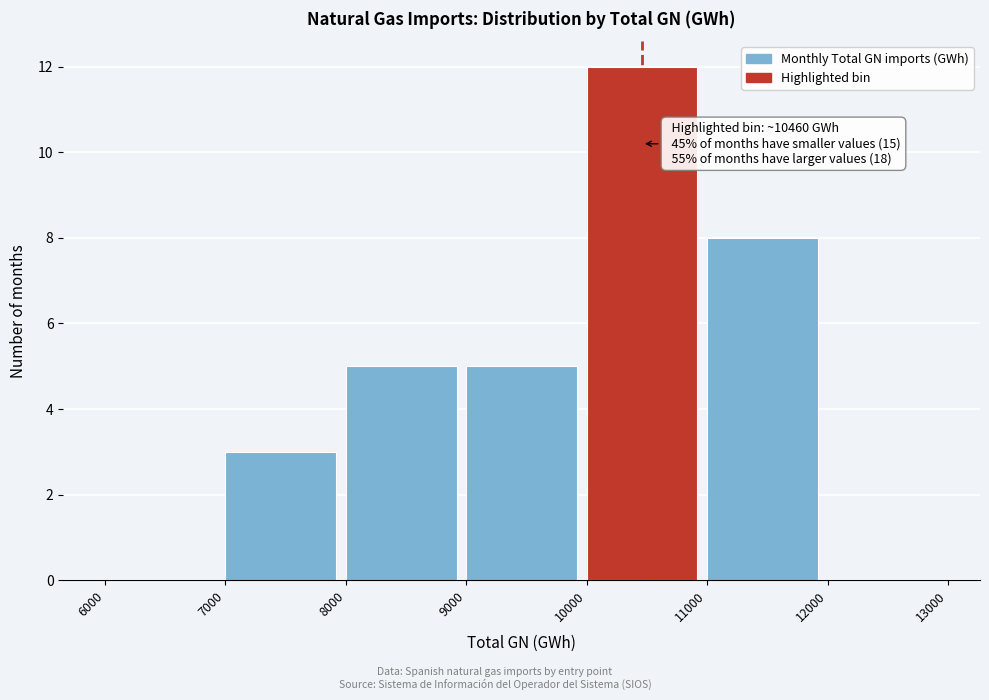

Over which range of the x-axis is the bar tallest?

10000 to 11000